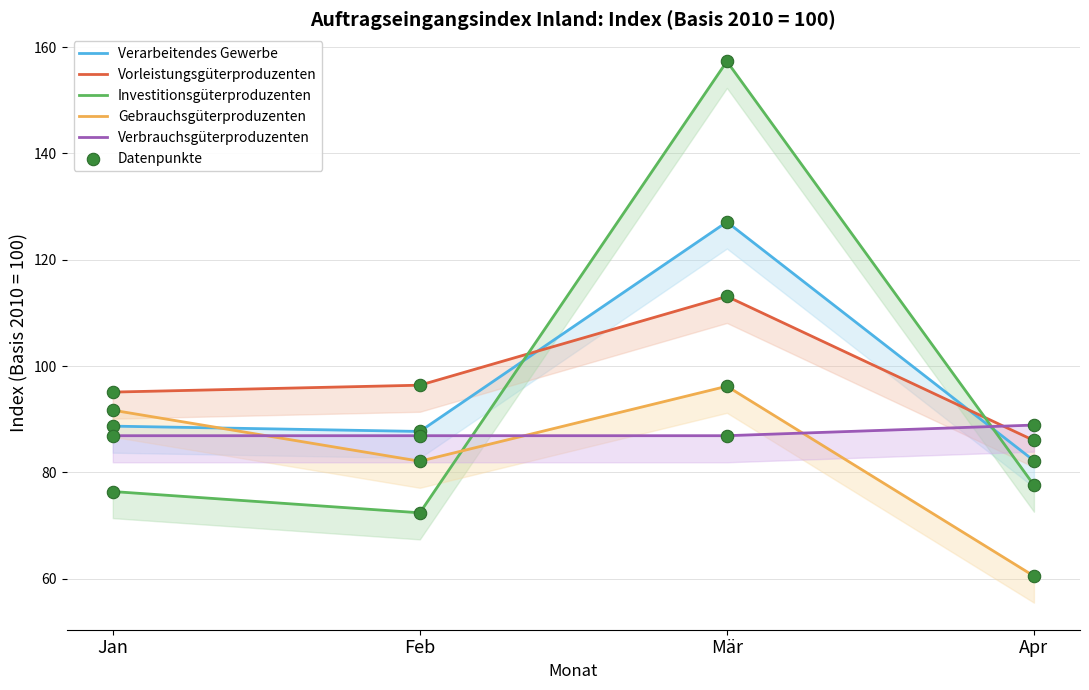

What is the total value across all series at Apr?

395.2